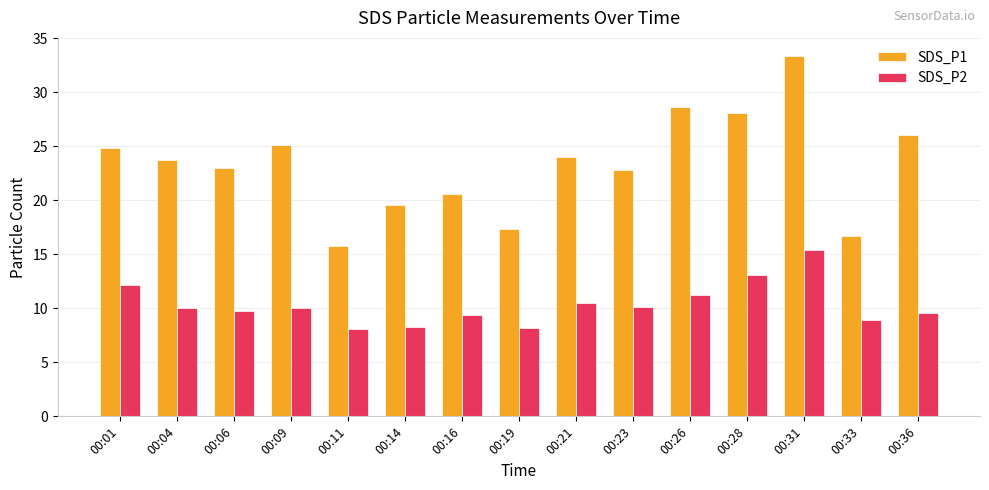

How many categories are shown in the chart?

15